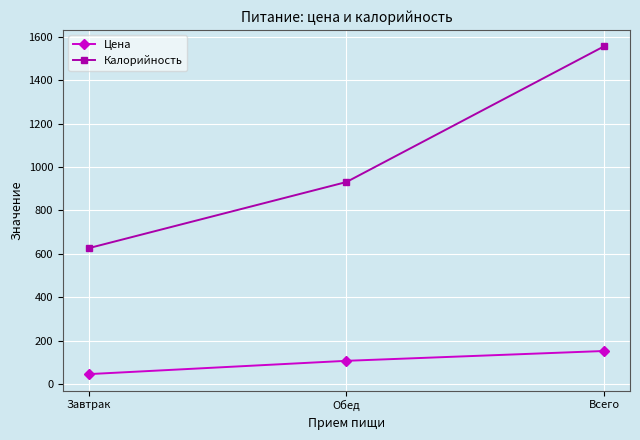

Reading left to right, what are all the values shown in this chart?

Цена: 45.3	106.7	152.0
Калорийность: 626.0	931.0	1557.0